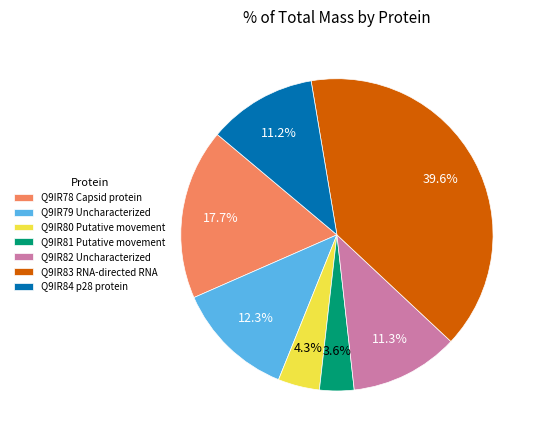

Does Q9IR84 p28 protein account for over 50% of the chart?

No